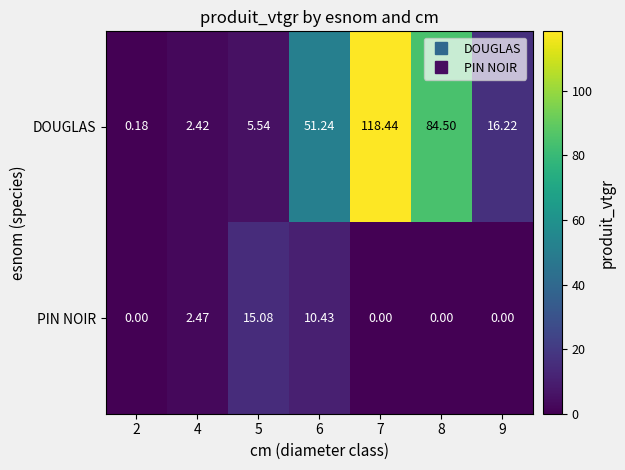

List the series in order of their overall mean, highest first.

DOUGLAS, PIN NOIR